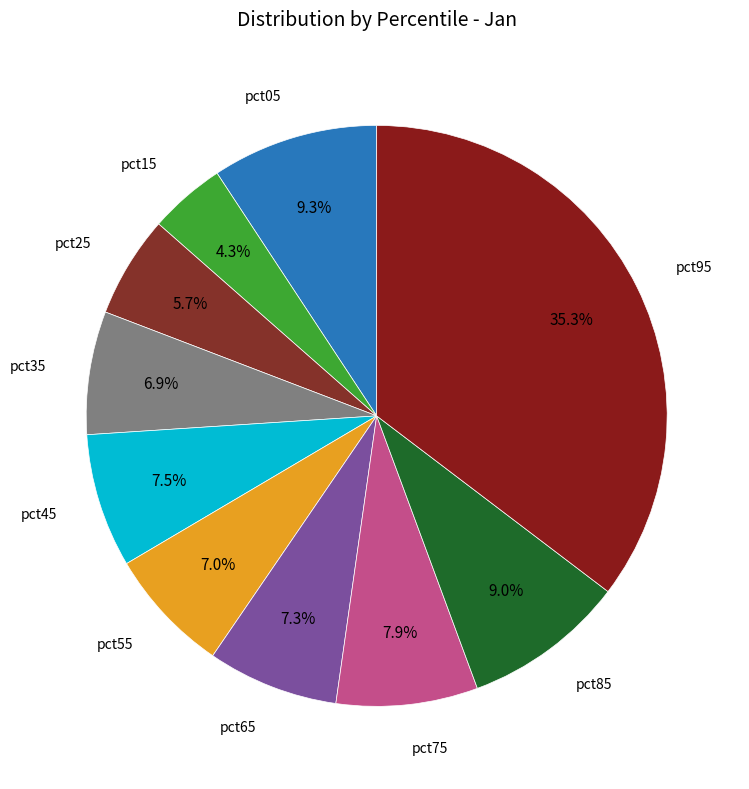

Which slice is the smallest?

pct15